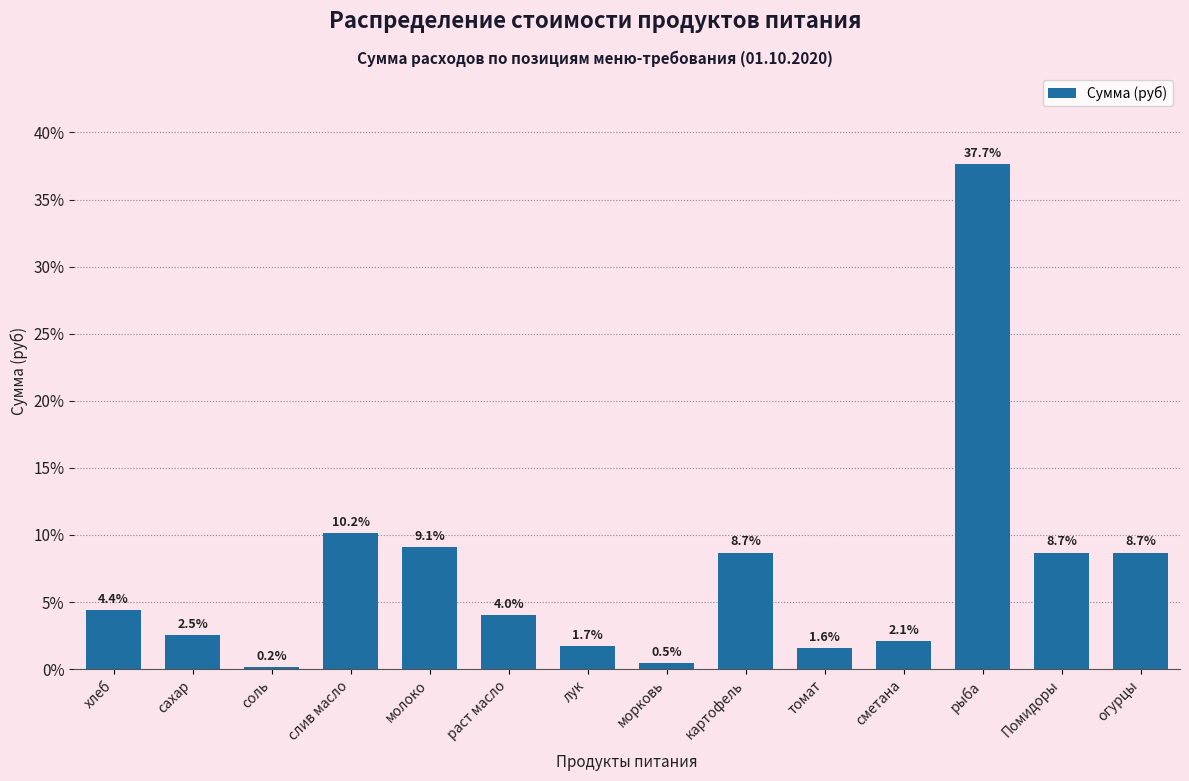

Reading left to right, extract all data points from this chart.

хлеб=4.4	сахар=2.5	соль=0.2	слив масло=10.2	молоко=9.1	раст масло=4.0	лук=1.7	морковь=0.5	картофель=8.7	томат=1.6	сметана=2.1	рыба=37.7	Помидоры=8.7	огурцы=8.7